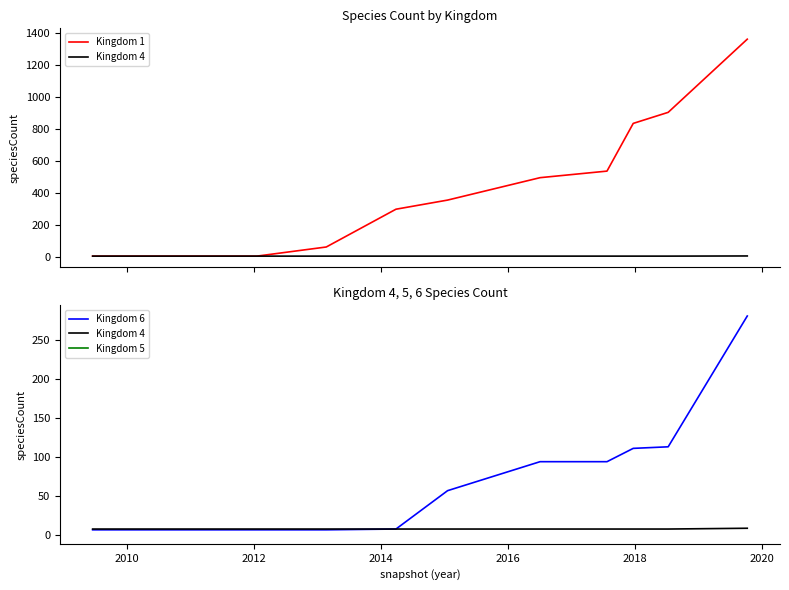

What is the greatest value displayed?

1363